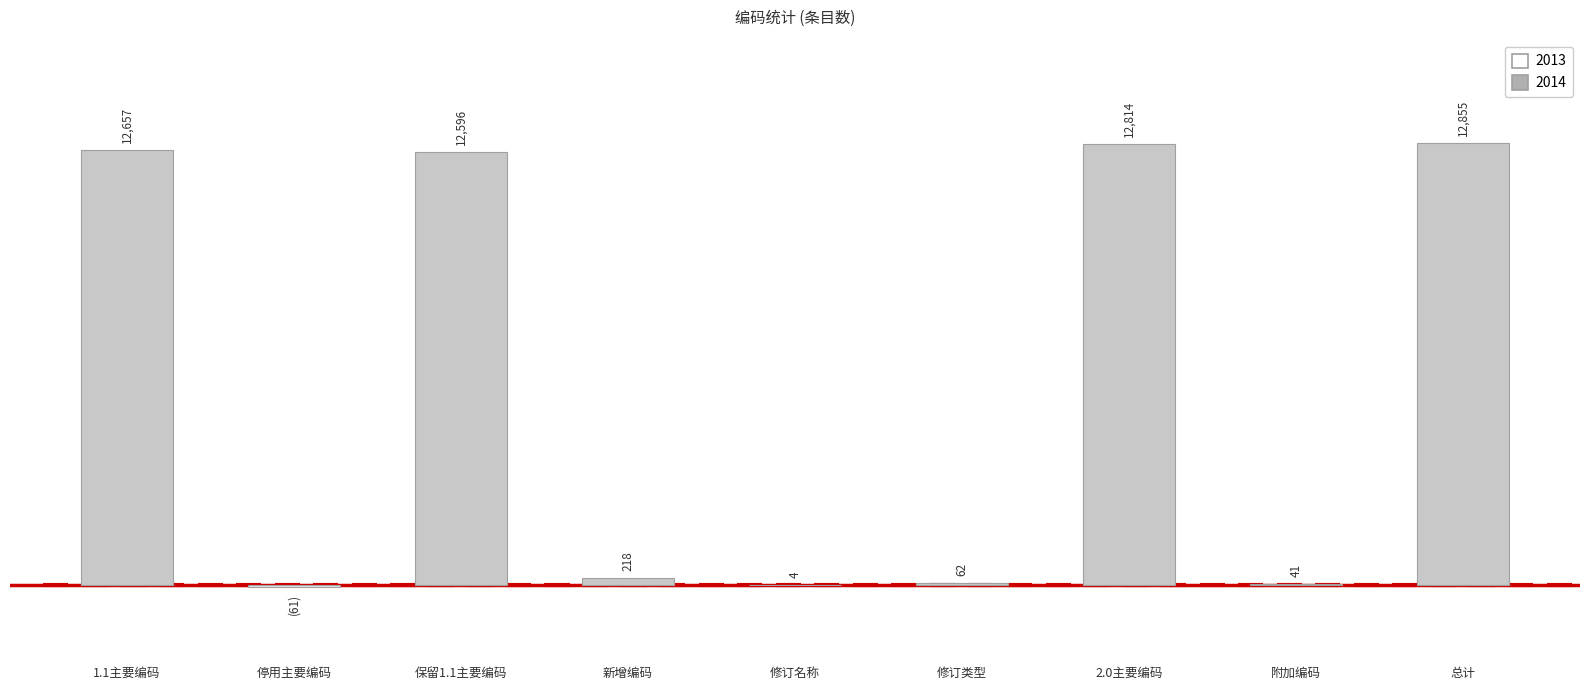

List the labels in order of value, largest first.

总计, 2.0主要编码, 1.1主要编码, 保留1.1主要编码, 新增编码, 修订类型, 附加编码, 修订名称, 停用主要编码